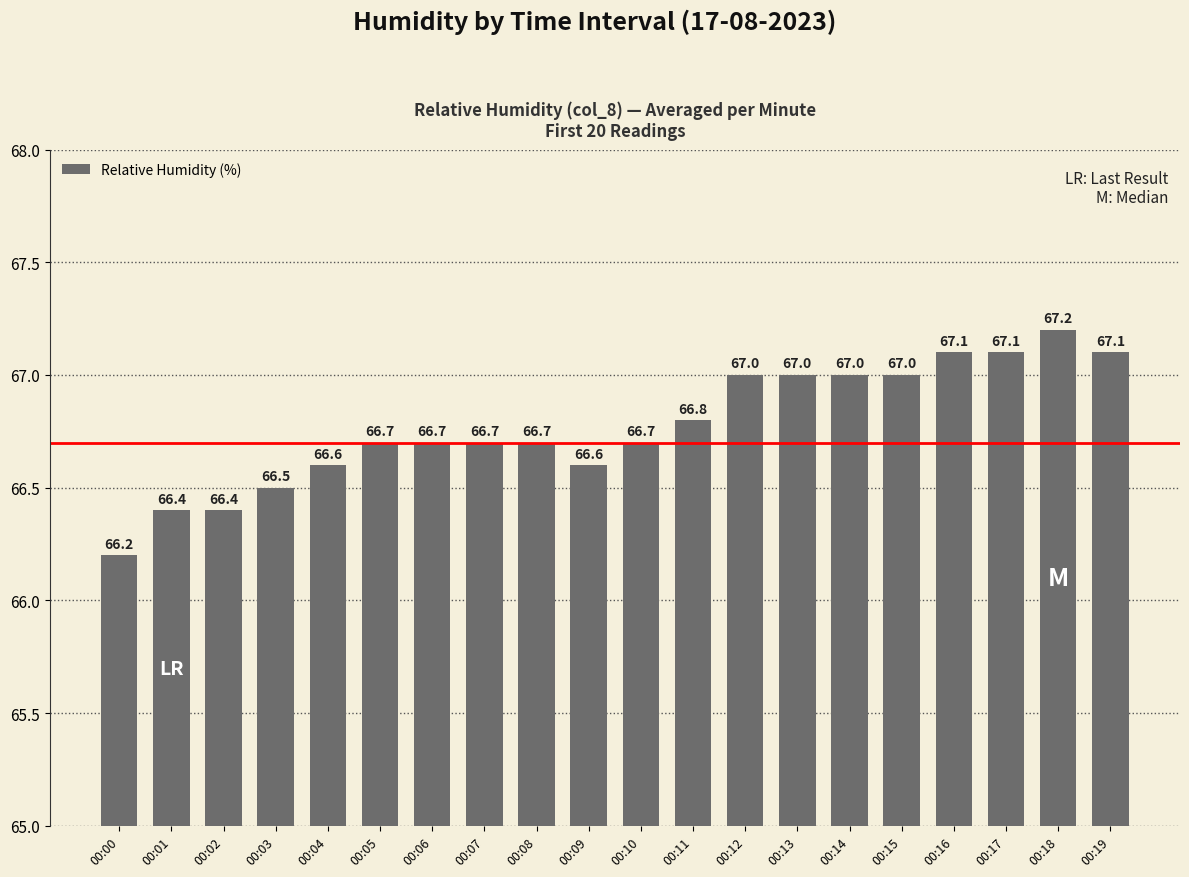

What is the average value?

66.8